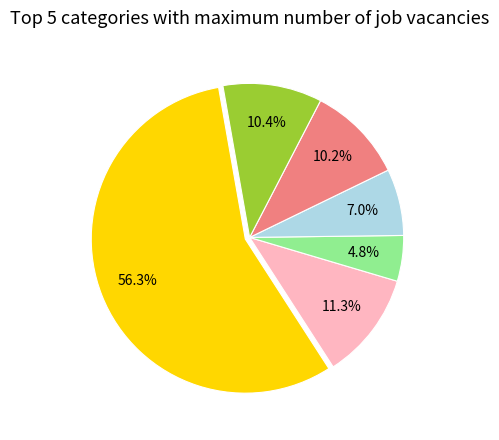

Does any single category account for the majority?

Yes